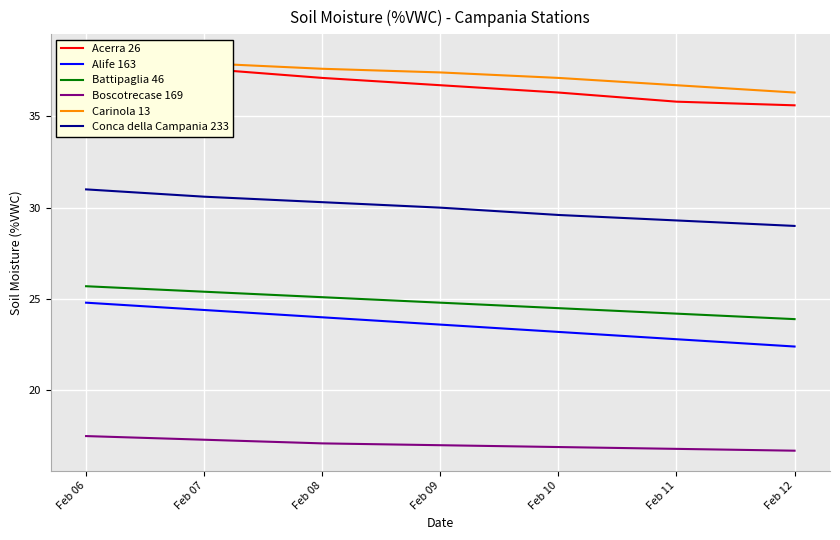

List the series in order of their peak value, highest first.

Carinola 13, Acerra 26, Conca della Campania 233, Battipaglia 46, Alife 163, Boscotrecase 169